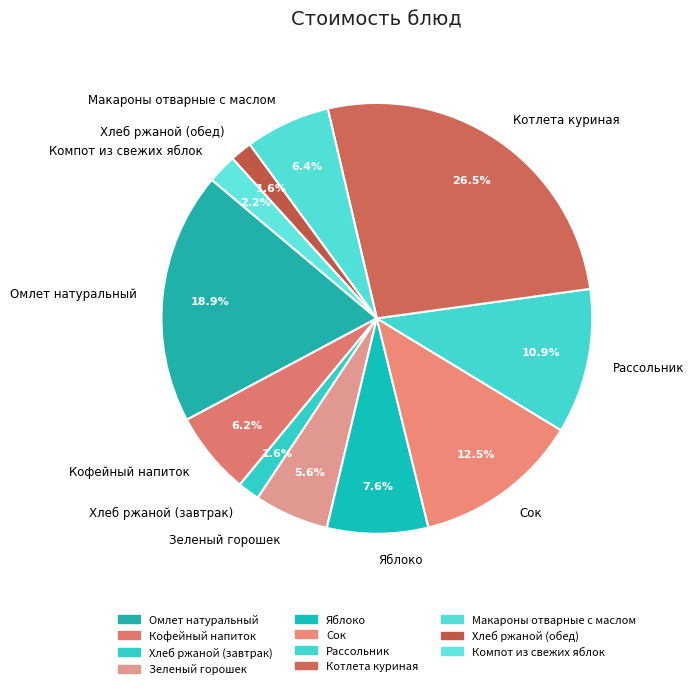

Combined, do Рассольник and Хлеб ржаной (завтрак) account for over 50%?

No